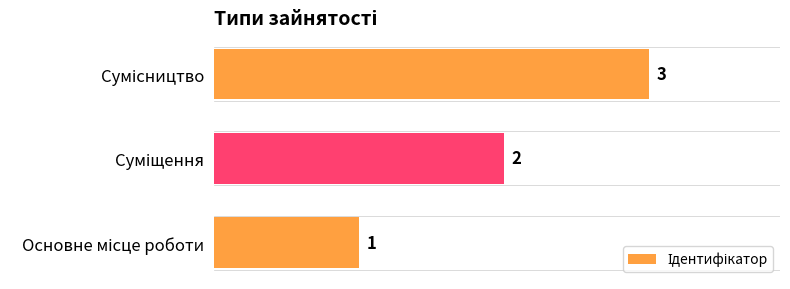

What is the maximum value shown in the chart?

3